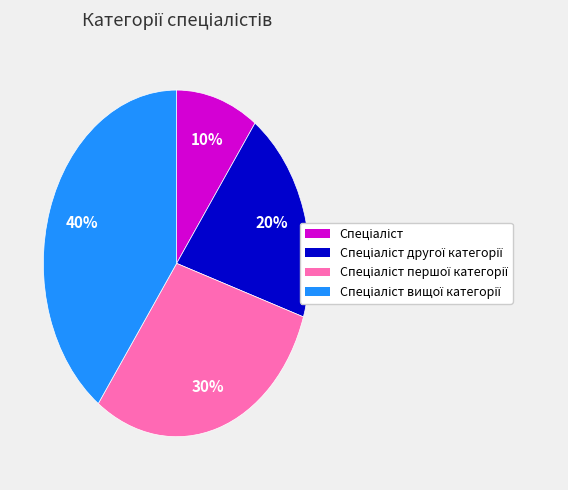

Is there a majority slice in this chart?

No